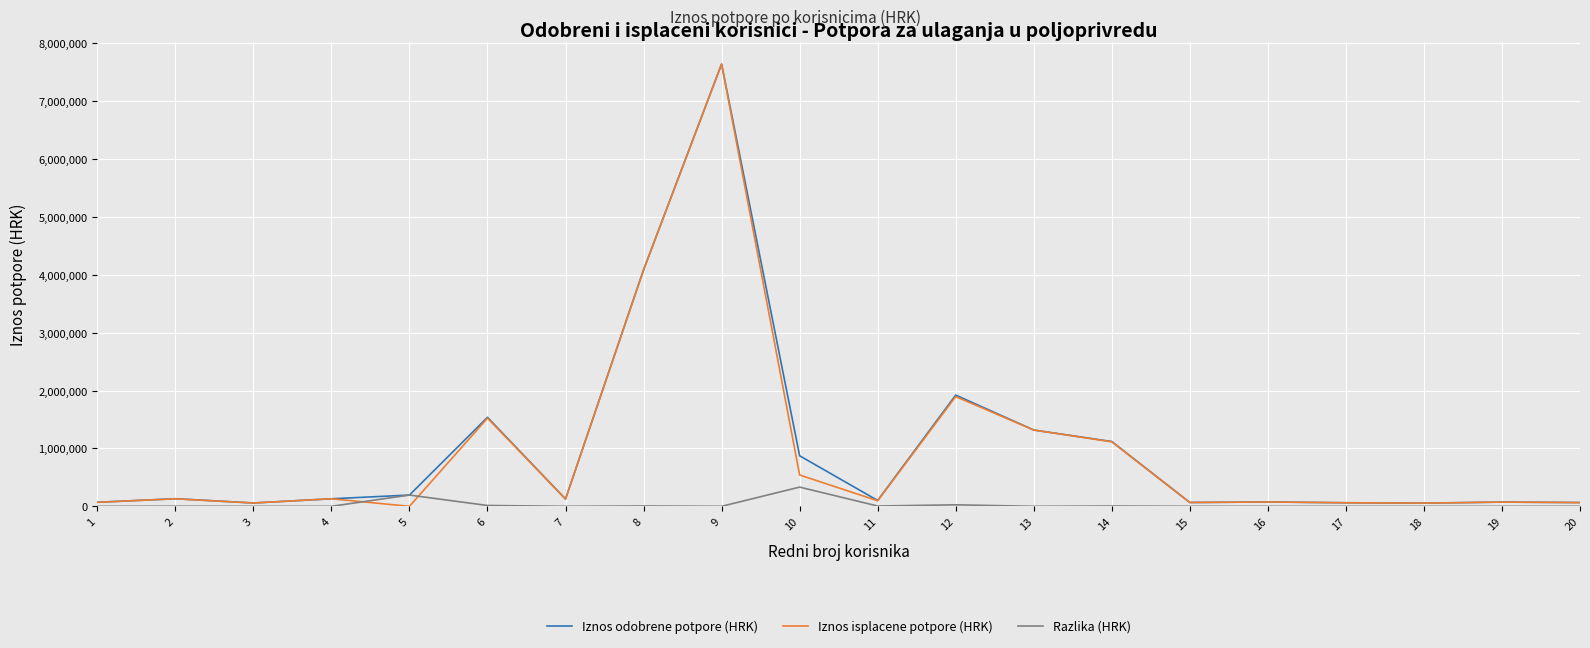

The value of Iznos odobrene potpore (HRK) at 8 is 4089080.7. True or false?

True